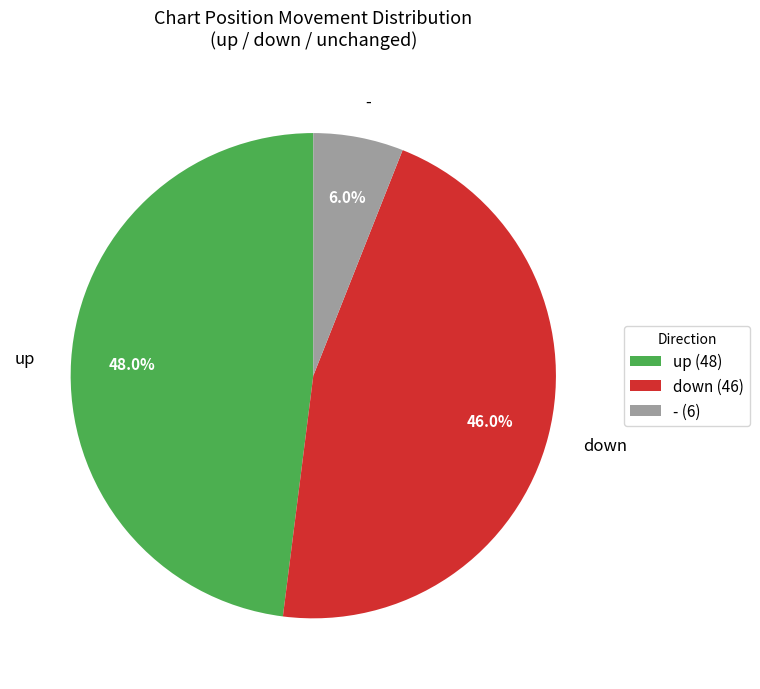

Approximately how many times larger is the value at up compared to down?

1.0